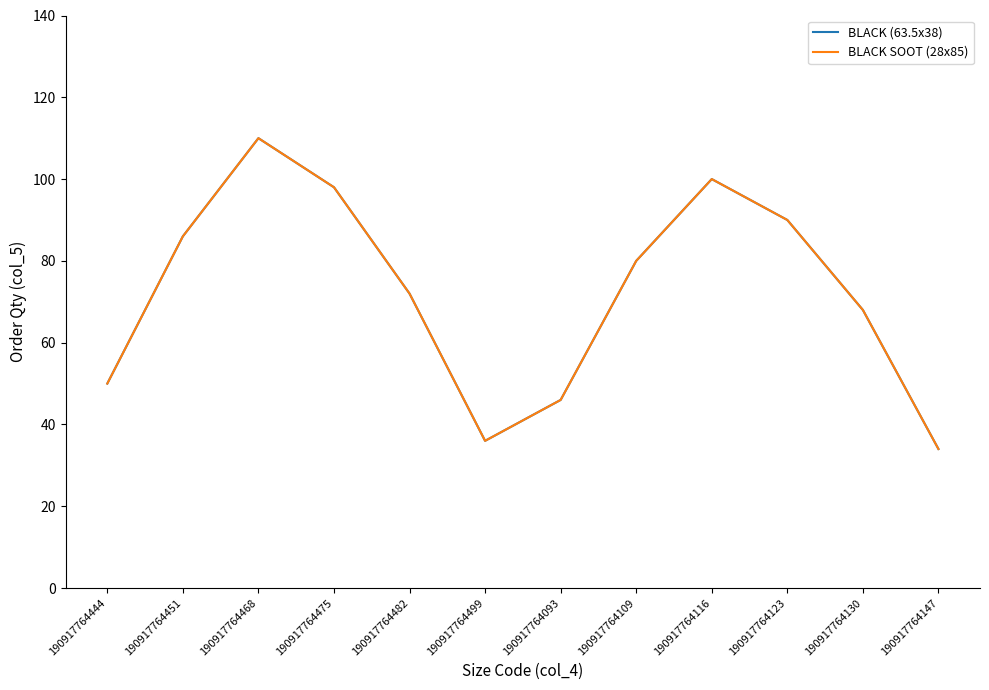

Is this an area chart (filled region under the line)?

No